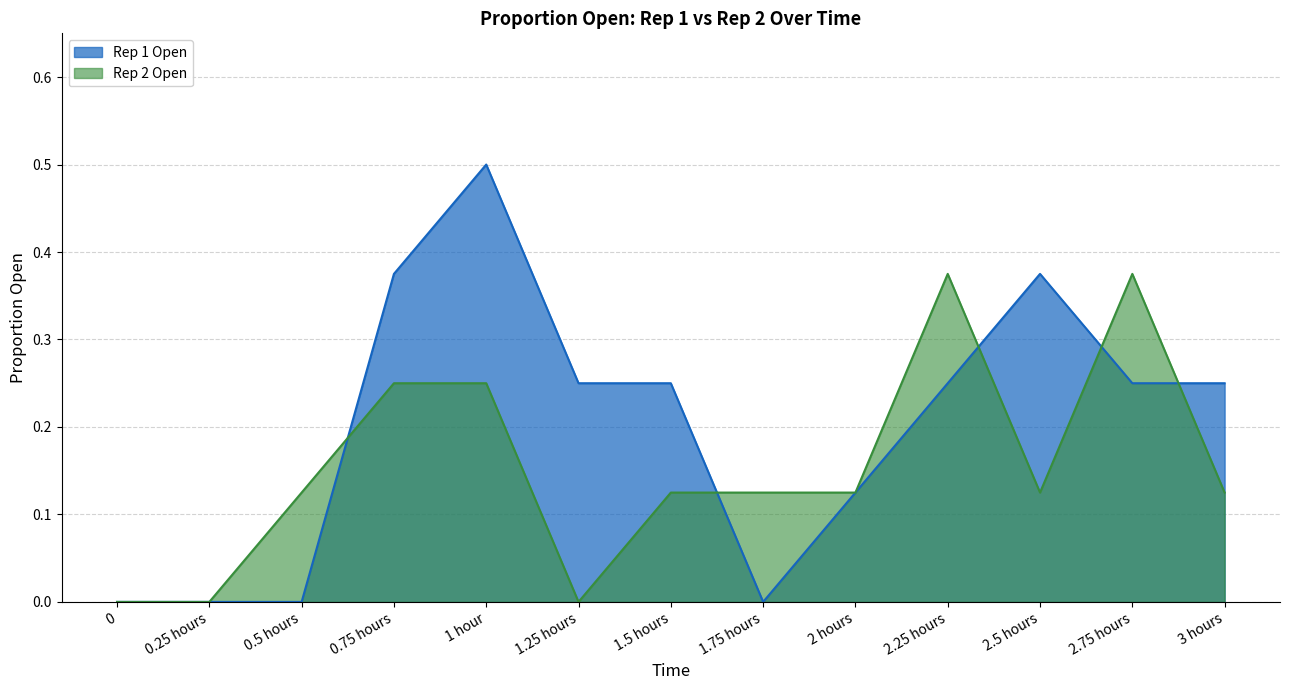

What is the value of the Rep 1 Open point at the 13th from the left?

0.2